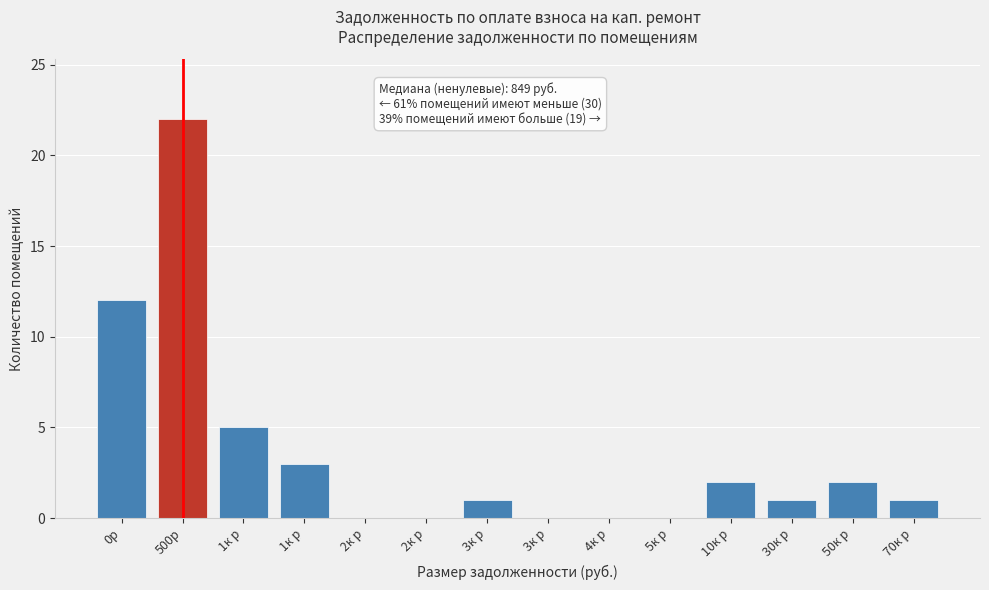

How many categories are shown in the chart?

14